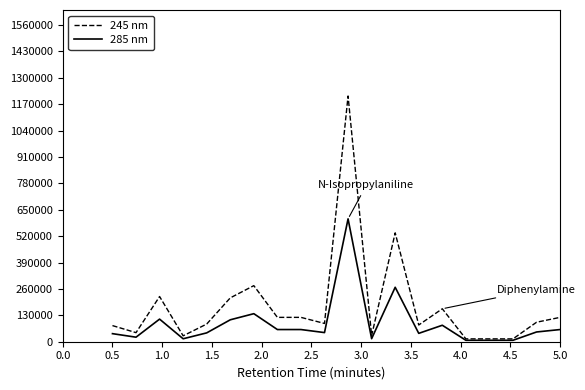

Rank the series by their average value, from lowest to highest.

285 nm, 245 nm